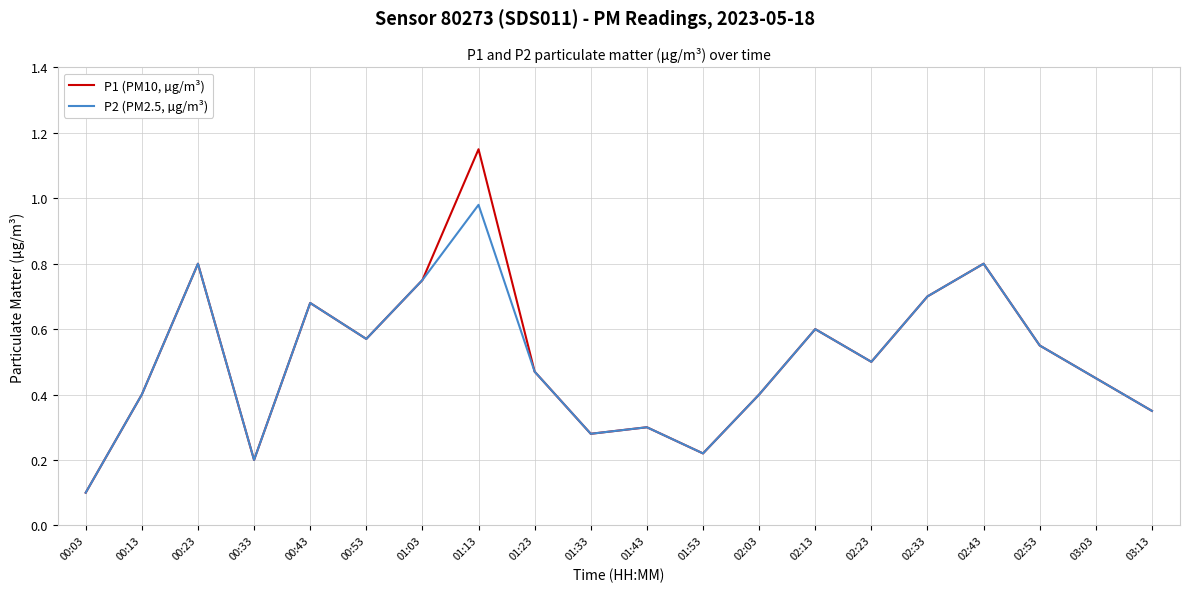

What is the total value across all series at 00:43?

1.4